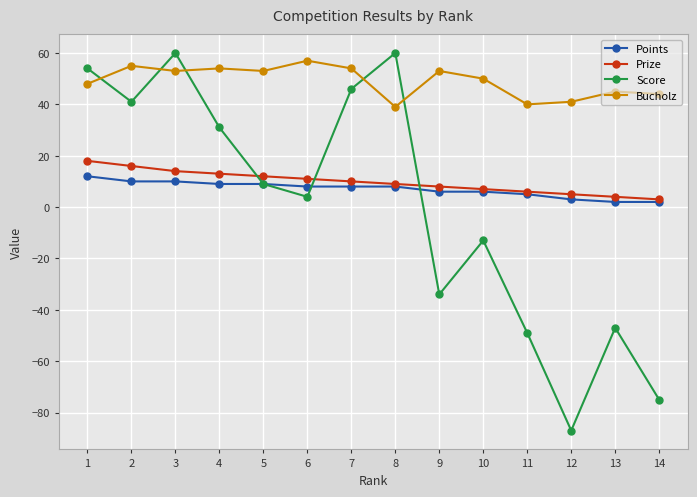

Reading left to right, list all the values displayed in this chart.

Points: 12	10	10	9	9	8	8	8	6	6	5	3	2	2
Prize: 18	16	14	13	12	11	10	9	8	7	6	5	4	3
Score: 54	41	60	31	9	4	46	60	-34	-13	-49	-87	-47	-75
Bucholz: 48	55	53	54	53	57	54	39	53	50	40	41	45	44